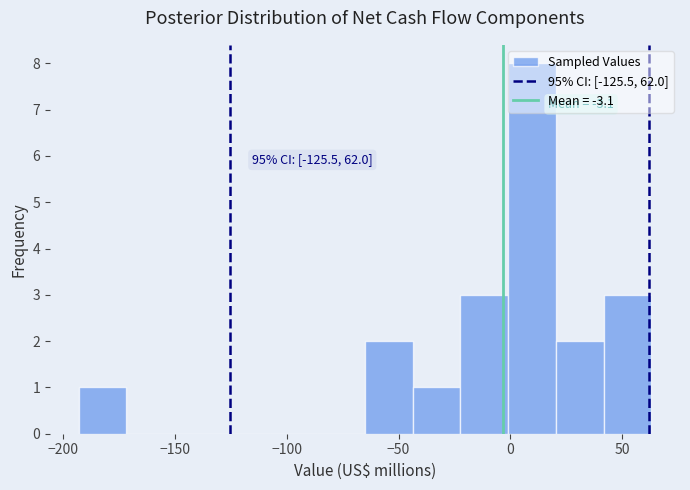

Over which range of the x-axis is the bar tallest?

0 to 20